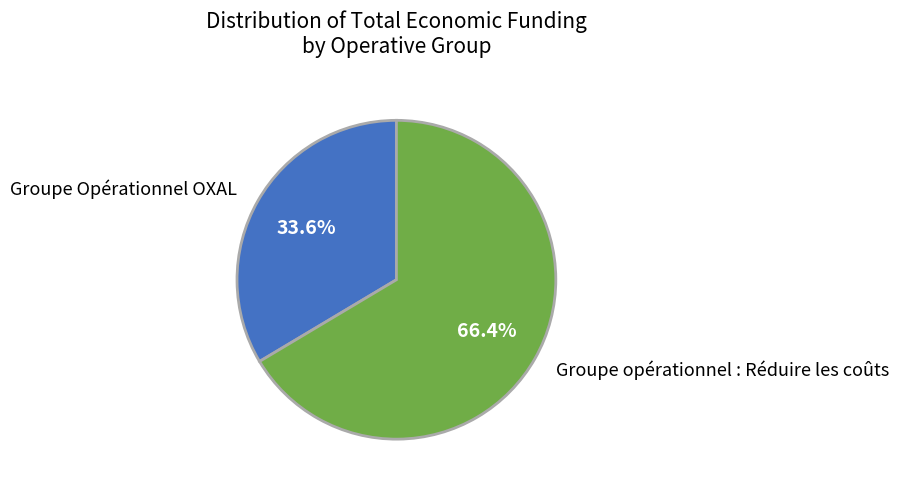

Does any single category account for the majority?

Yes